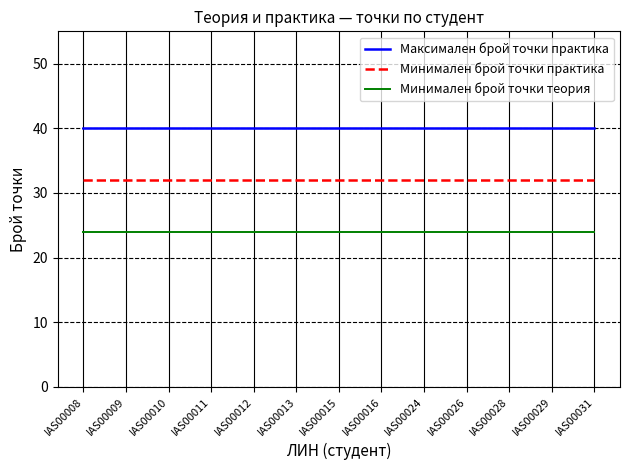

Is the value of Минимален брой точки практика at IAS00028 greater than the value of Максимален брой точки практика at IAS00013?

No